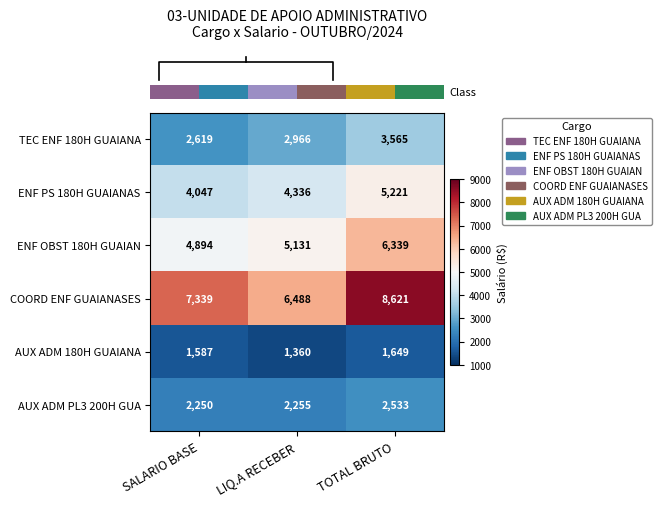

What is the average value of the TEC ENF 180H GUAIANA series?

3050